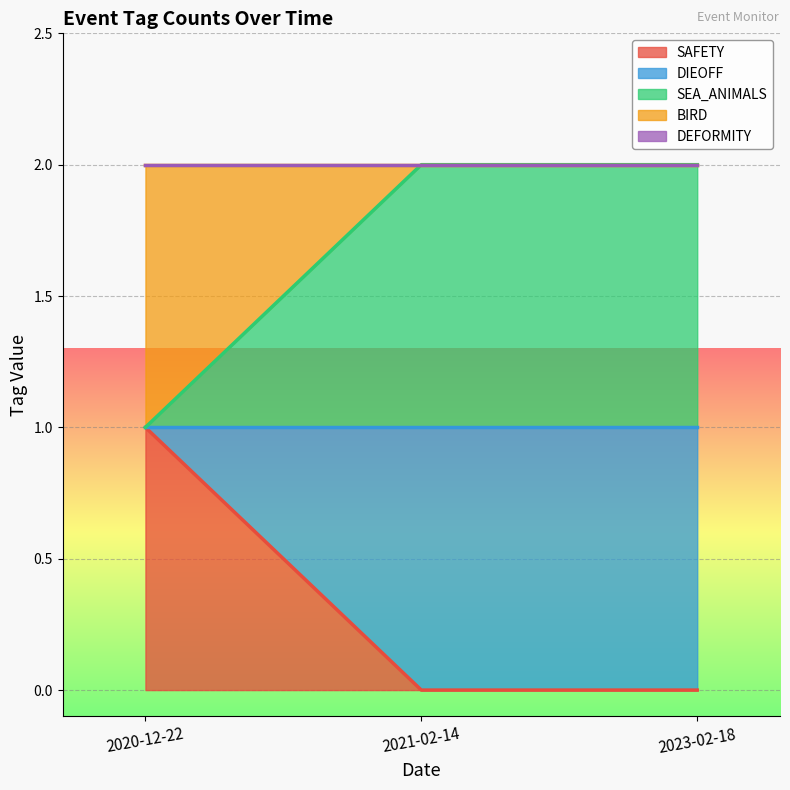

Where is SAFETY nearest to the value 0?

2021-02-14